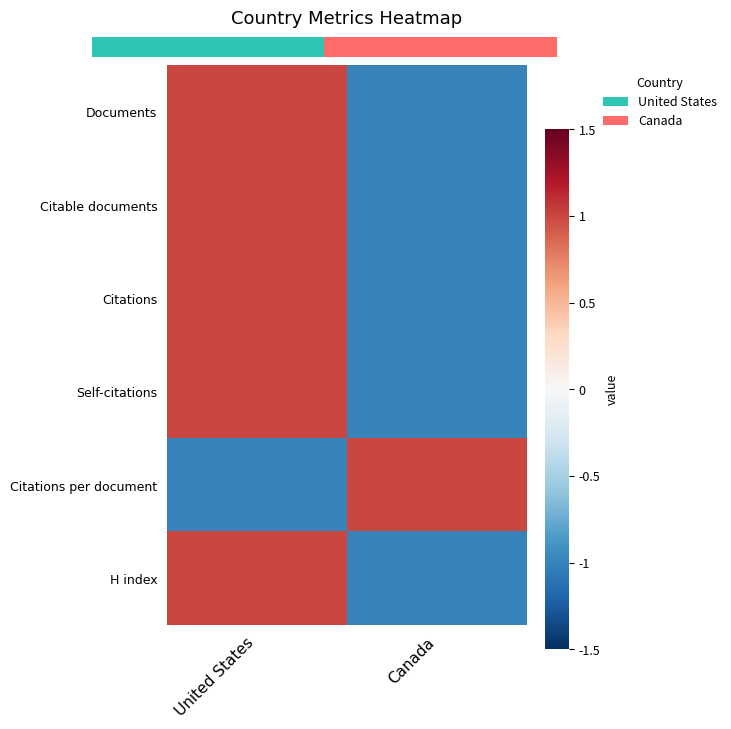

Which label corresponds to the largest value in the chart?

Canada